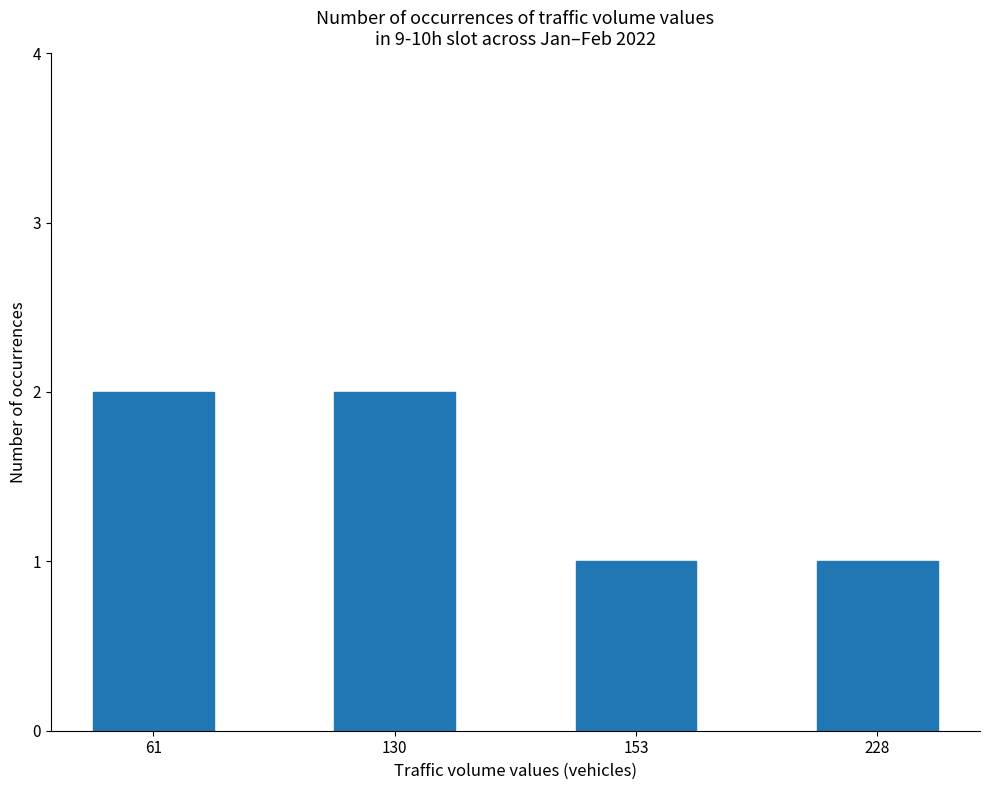

What is the difference between the values at 228 and 61?

1